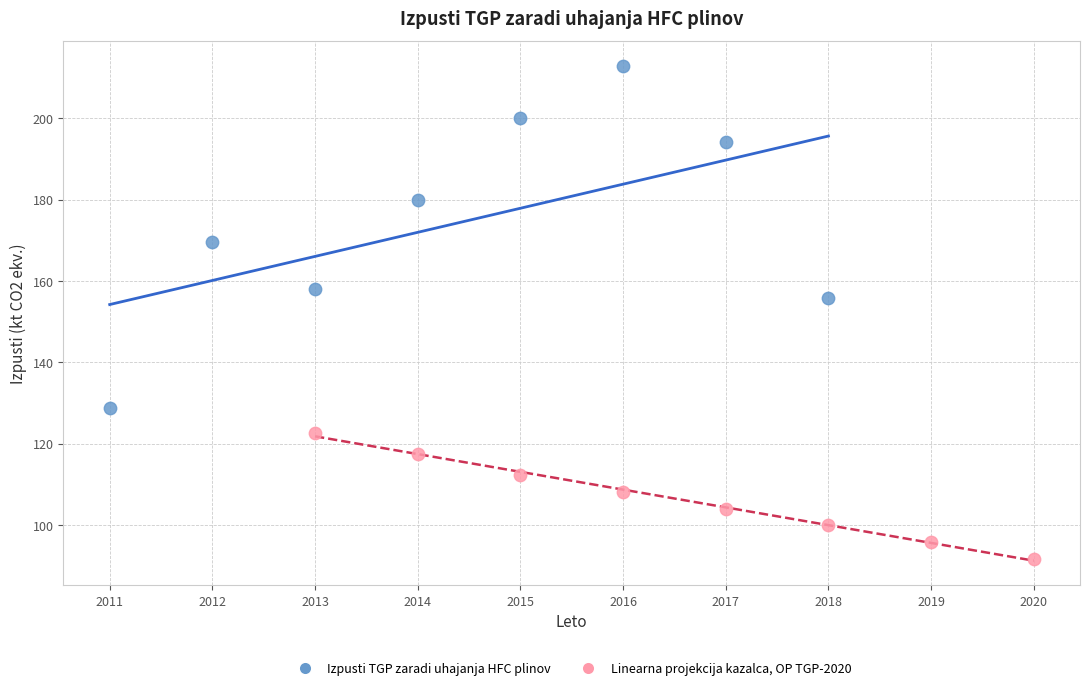

What are all the series names shown in the legend?

Izpusti TGP zaradi uhajanja HFC plinov, Linearna projekcija kazalca, OP TGP-2020